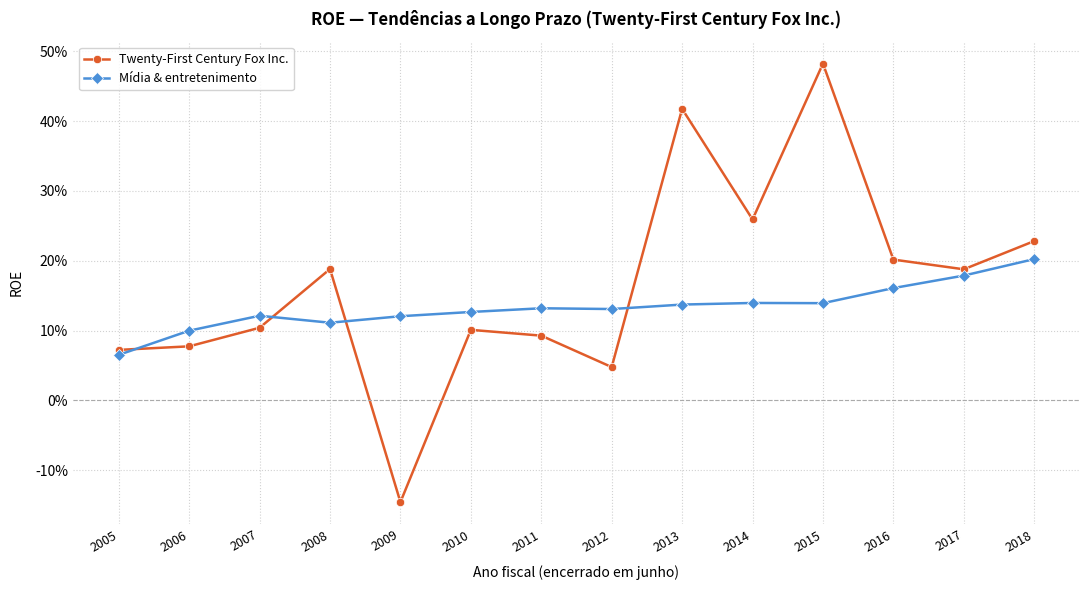

What is the sum of the Twenty-First Century Fox Inc. values at 2005 and 2010?

0.2